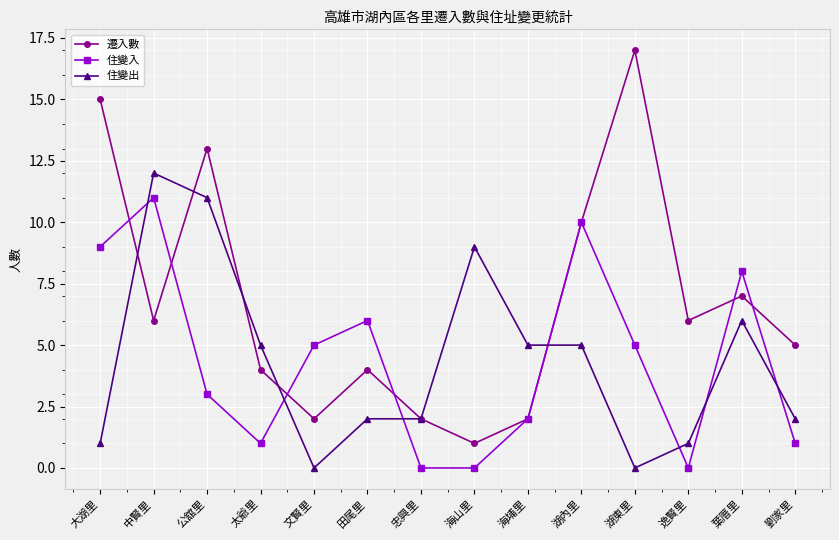

After their last crossing, which series has the higher values: 住變入 or 住變出?

住變出